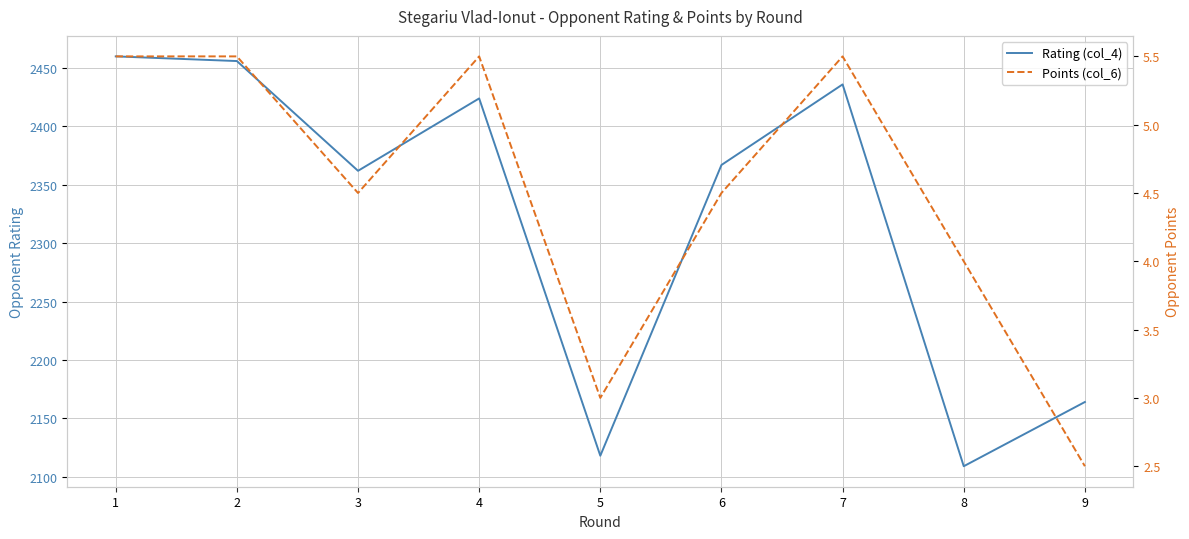

Between 3 and 6, which series saw the biggest shift?

Rating (col_4)